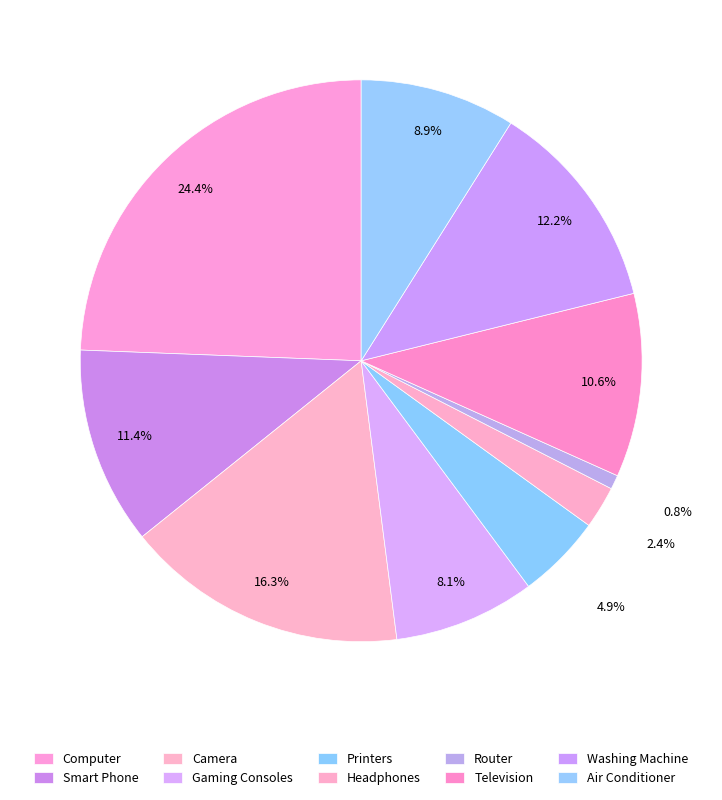

Combined, what portion of the pie is Router and Television?

11.4%